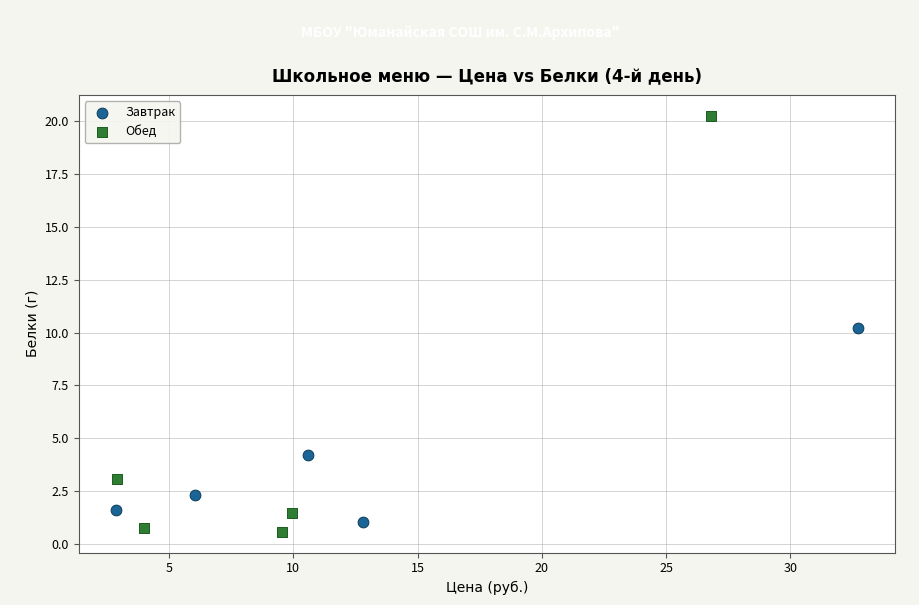

Which series reaches the minimum Y coordinate?

Обед